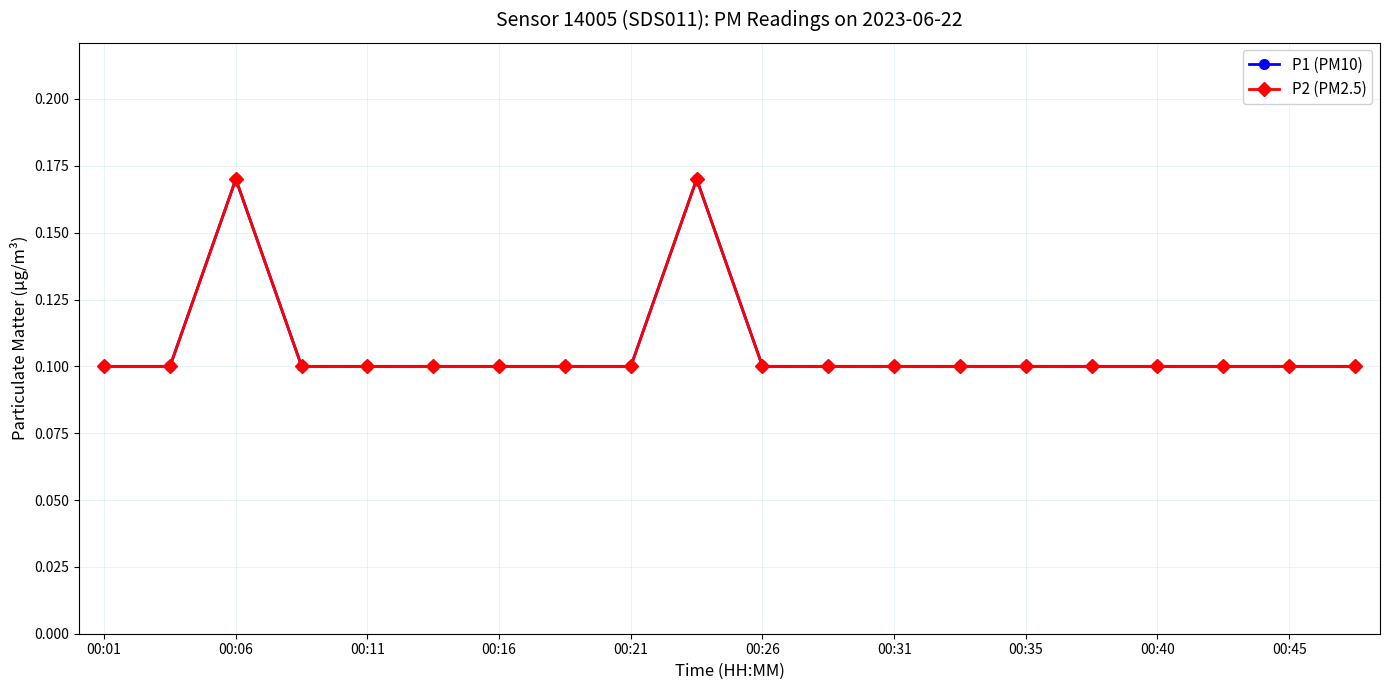

Is this an area chart (filled region under the line)?

No